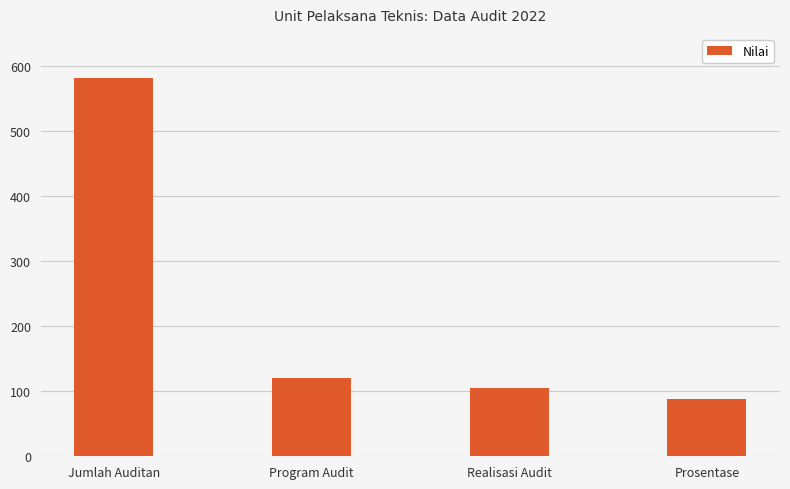

What is the label of the 3rd bar from the right?

Program Audit